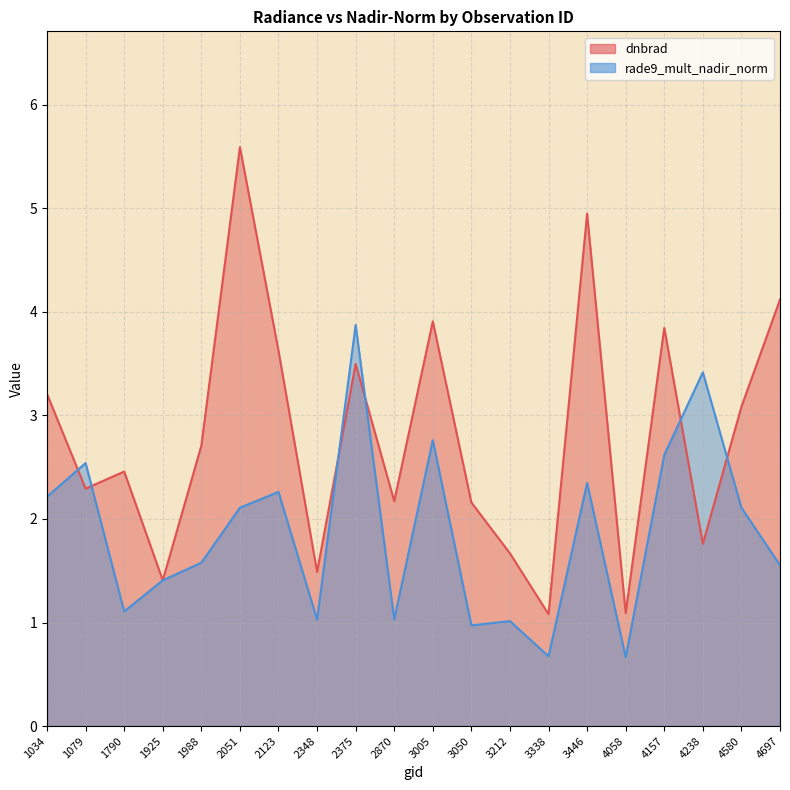

Between 3050 and 3338, which is larger?

3050